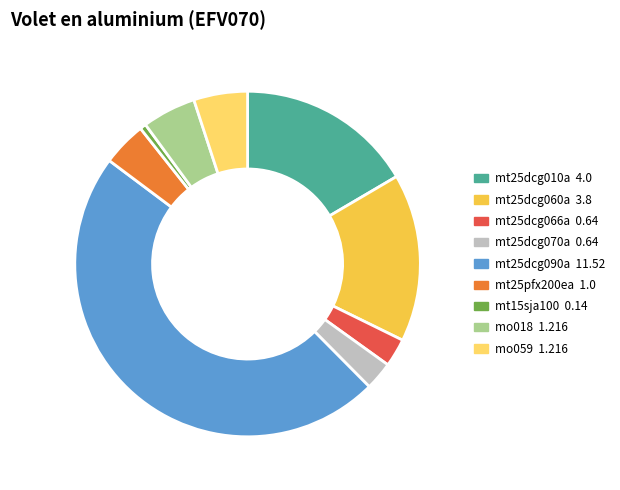

Do mo059 and mt25dcg070a together represent more than half of the pie?

No